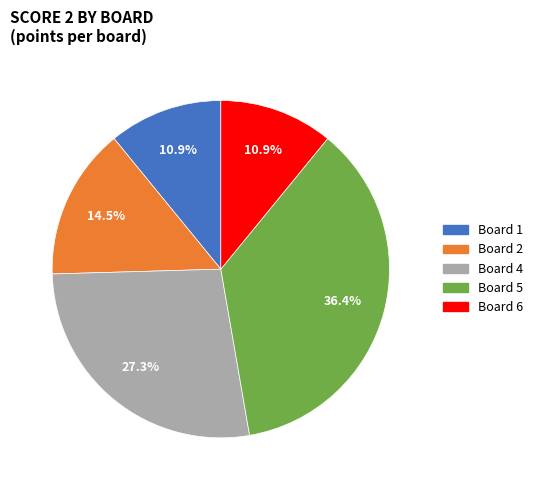

Is there any slice that represents more than half of the pie?

No